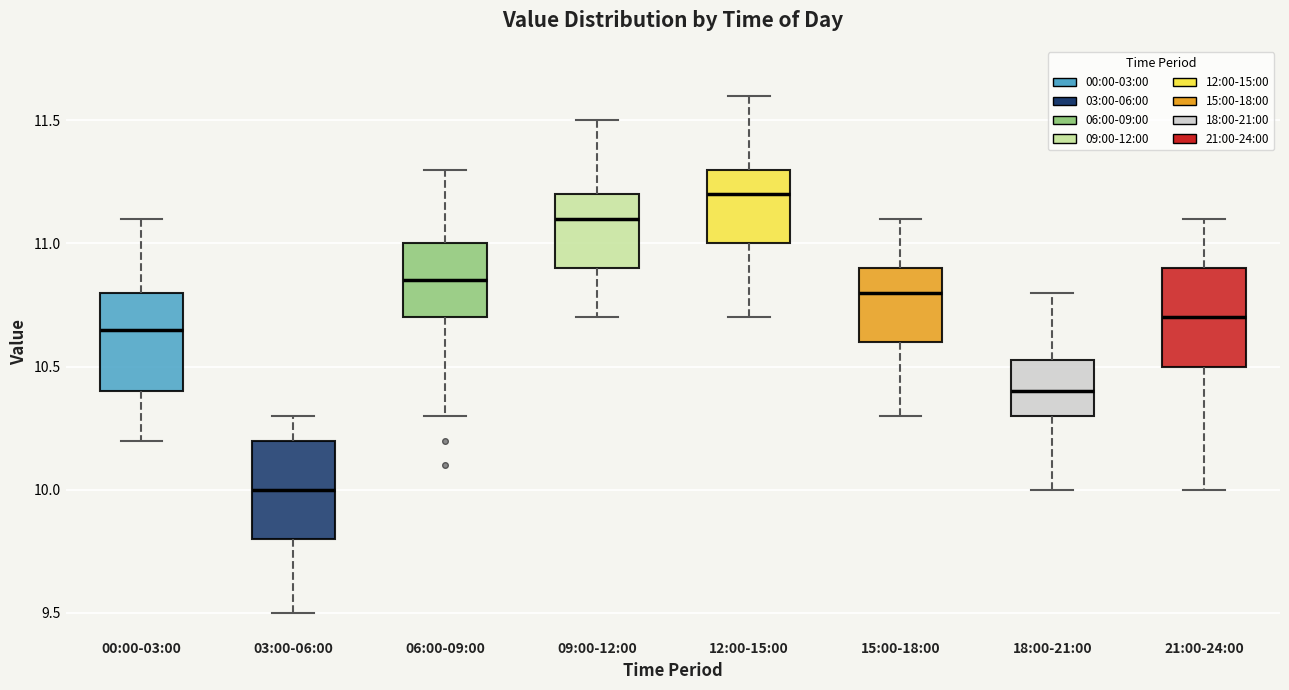

Where is the upper edge of the box for 03:00-06:00 on the y-axis? The values are not printed on the chart, so give them approximately, as read against the axis.

10.20